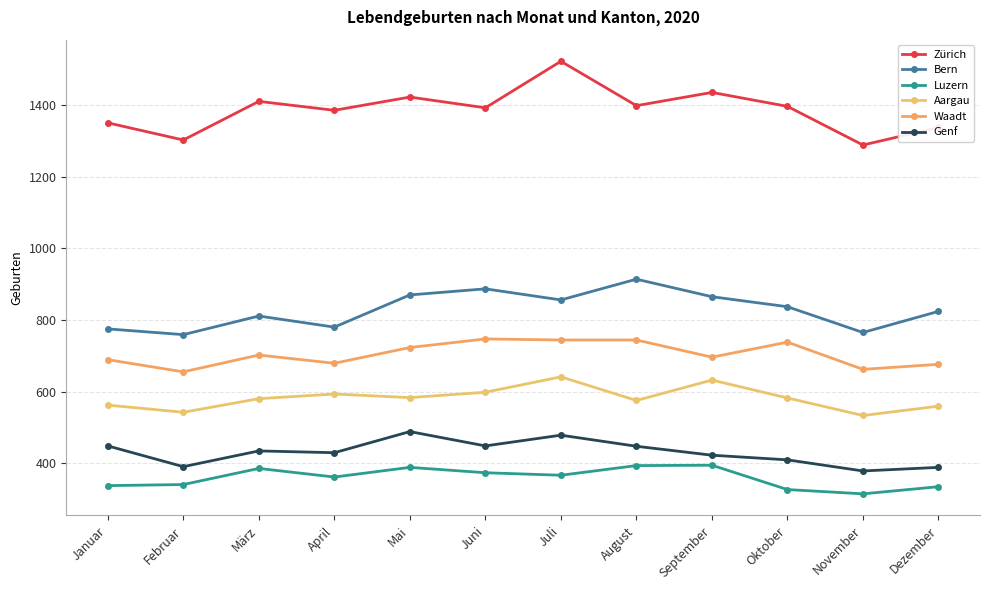

Which category has the lowest value across all series?

November